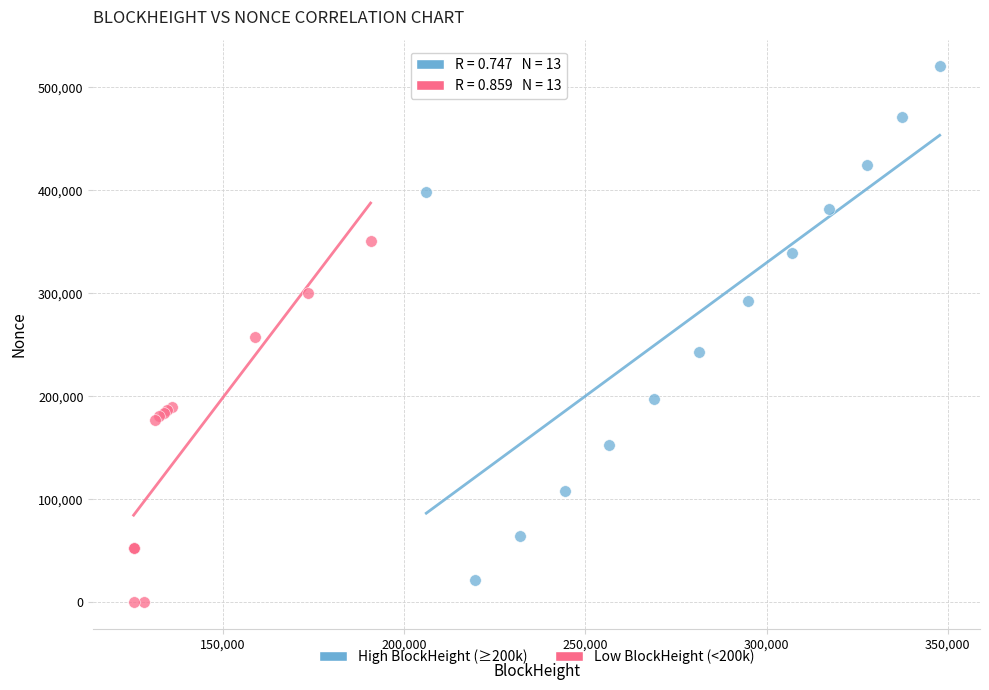

Which series reaches the maximum Y coordinate?

High BlockHeight (≥200k)